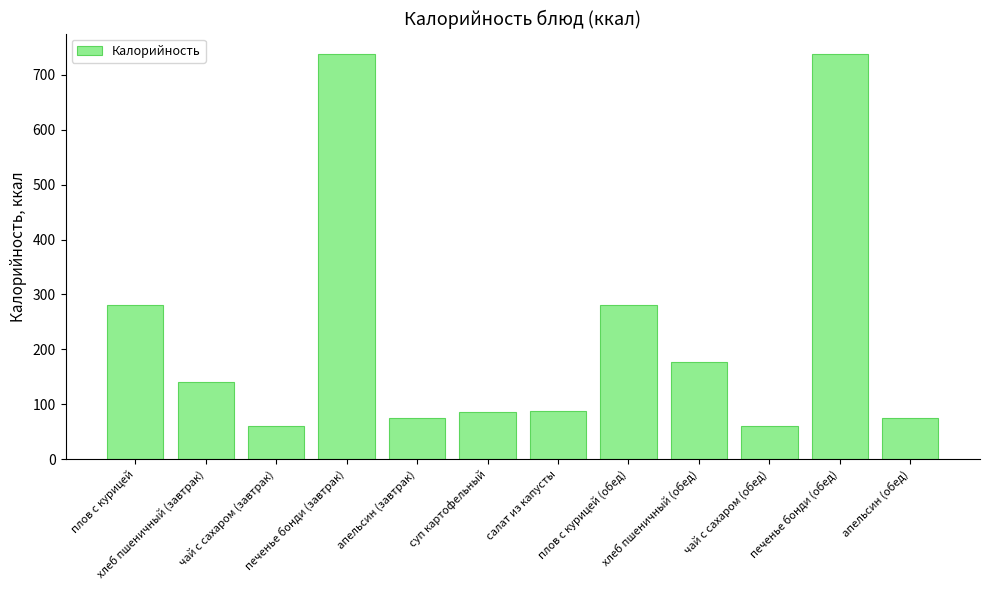

What is the difference between the maximum and minimum values?

678.0